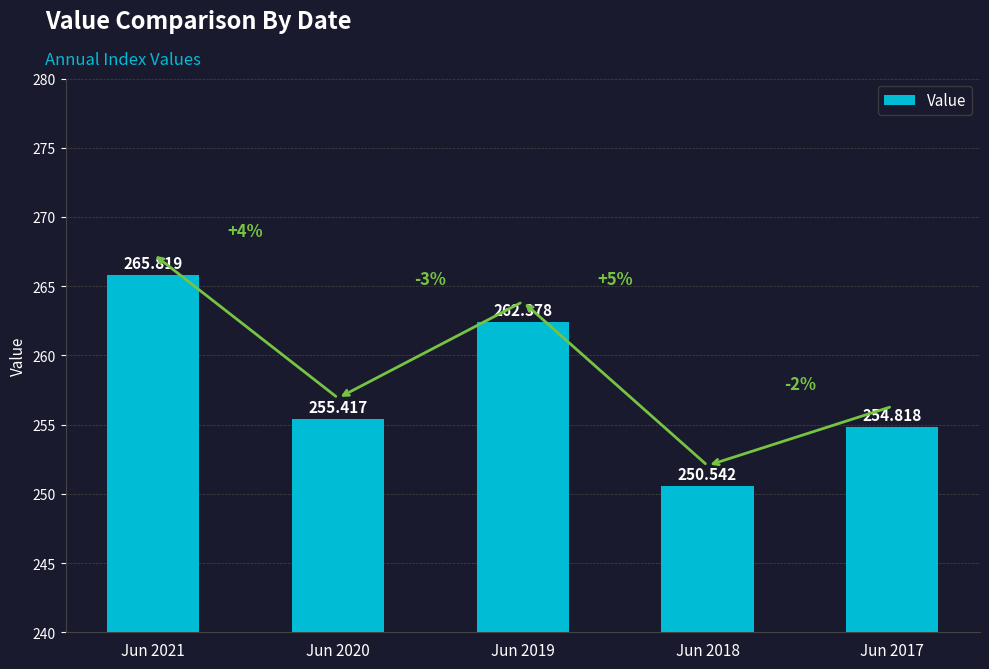

What is the difference between the second highest and minimum values?

11.8